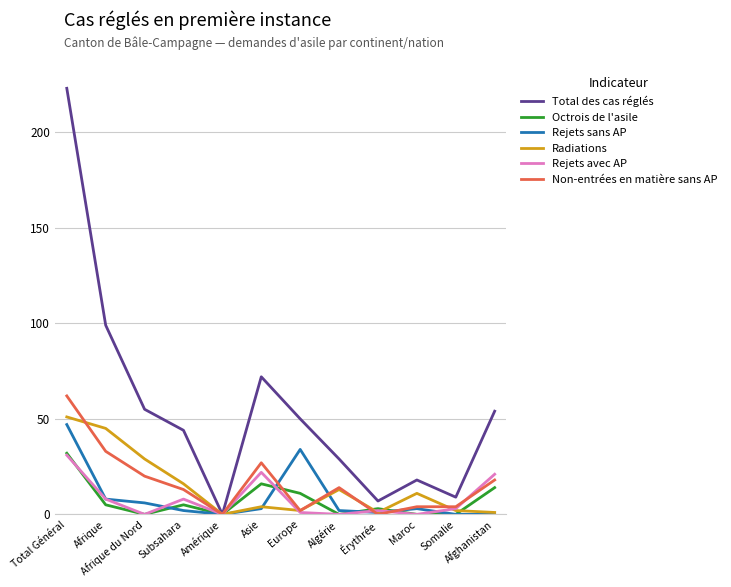

Which series has the largest range (max minus min)?

Total des cas réglés